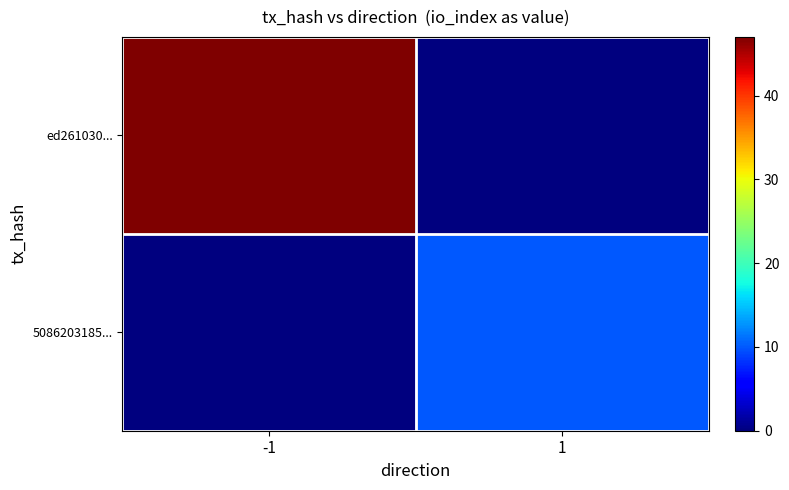

List the series in order of their peak value, highest first.

ed261030..., 5086203185...